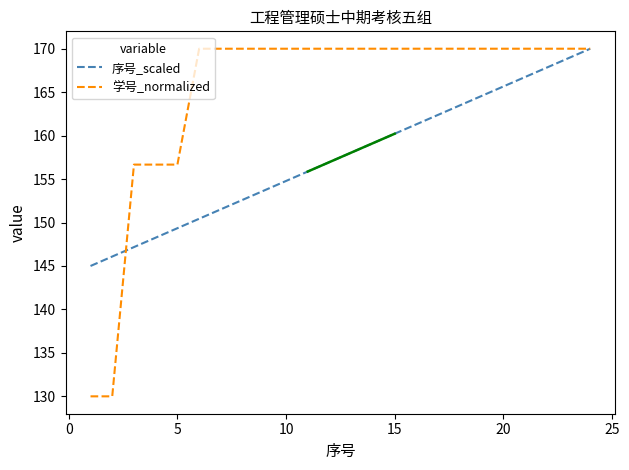

What is the lowest value of the 学号_normalized series?

130.0